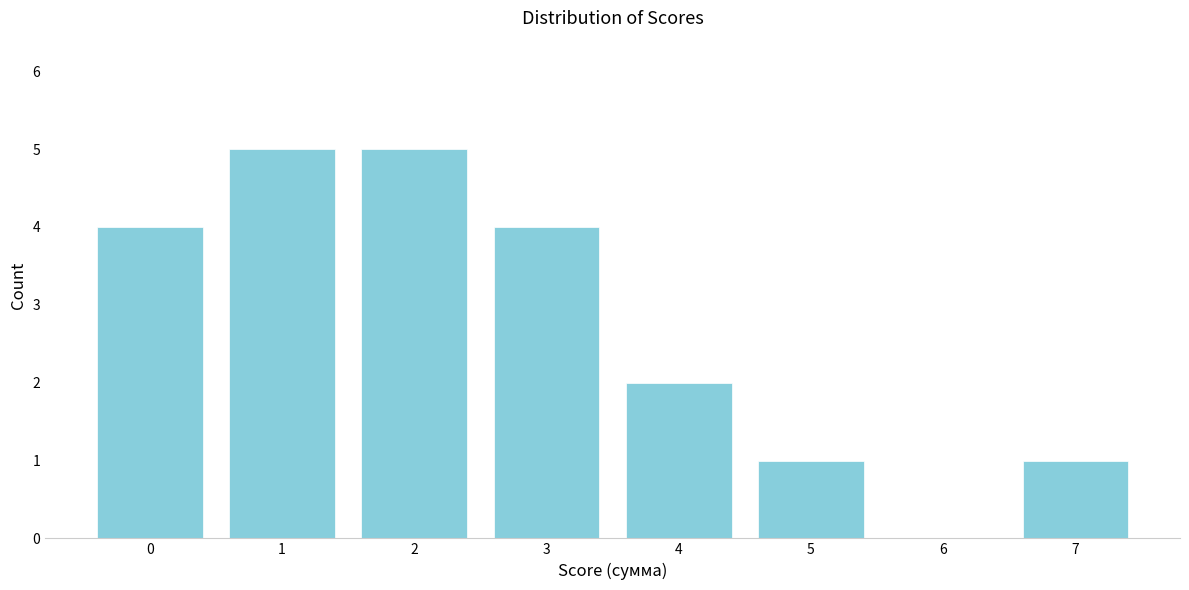

Reading left to right, transcribe all the data shown in this chart.

0=4	1=5	2=5	3=4	4=2	5=1	6=0	7=1